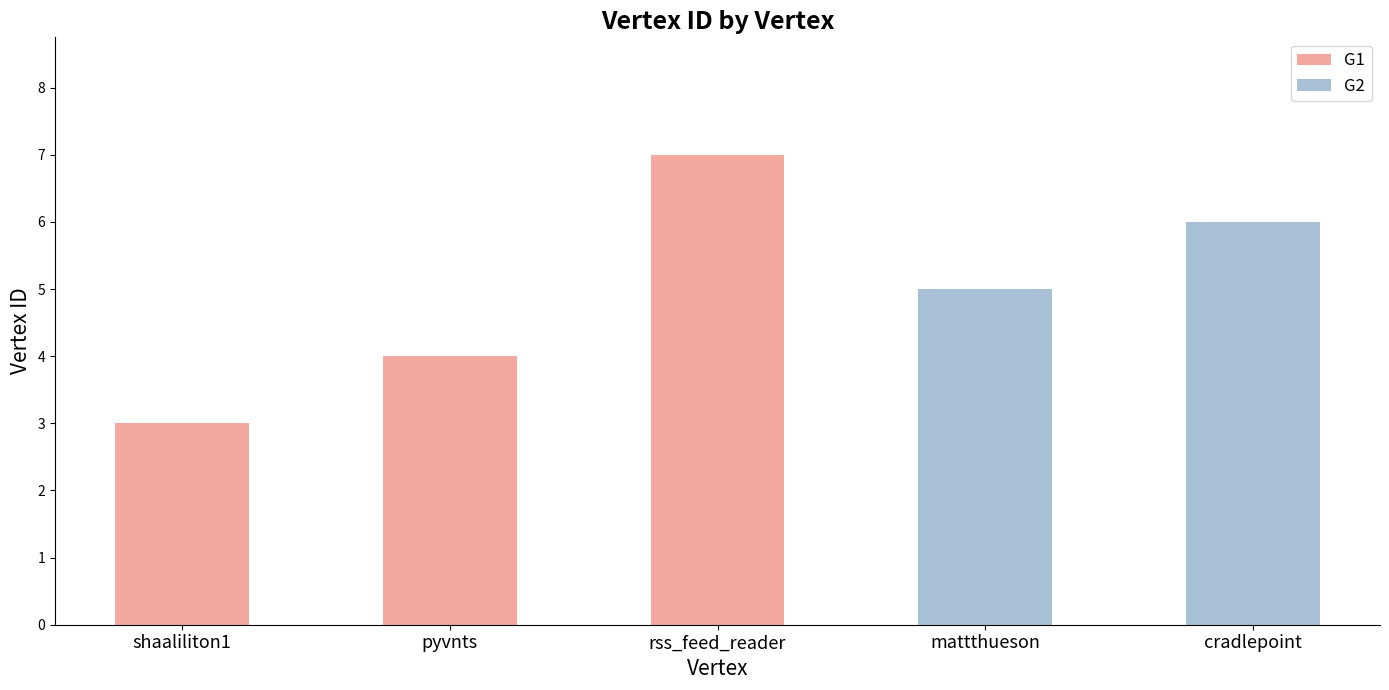

Where is the data nearest to the value 5?

mattthueson